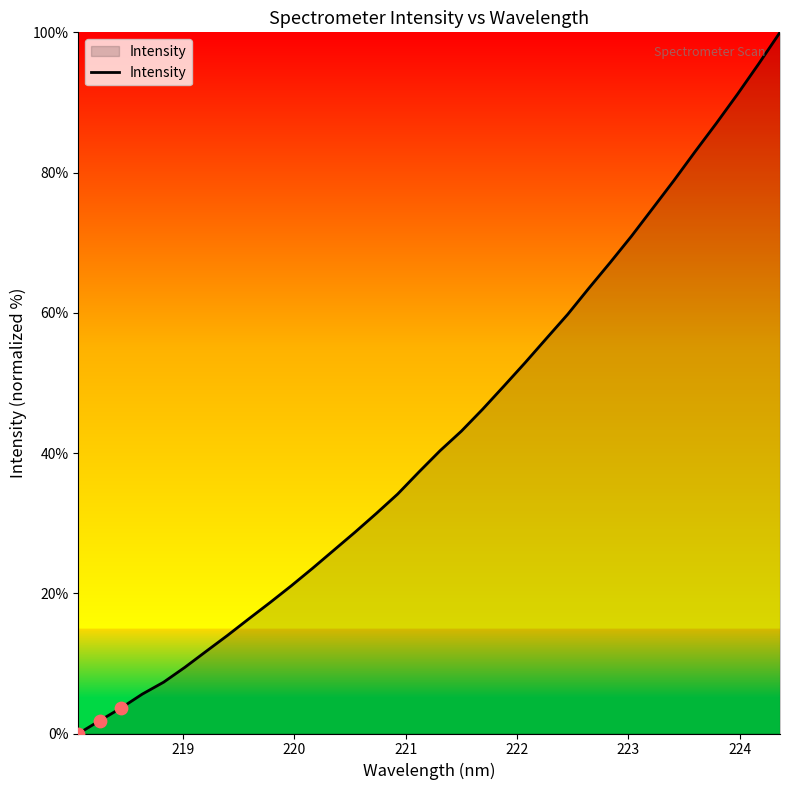

What is the maximum value shown in the chart?

100.0